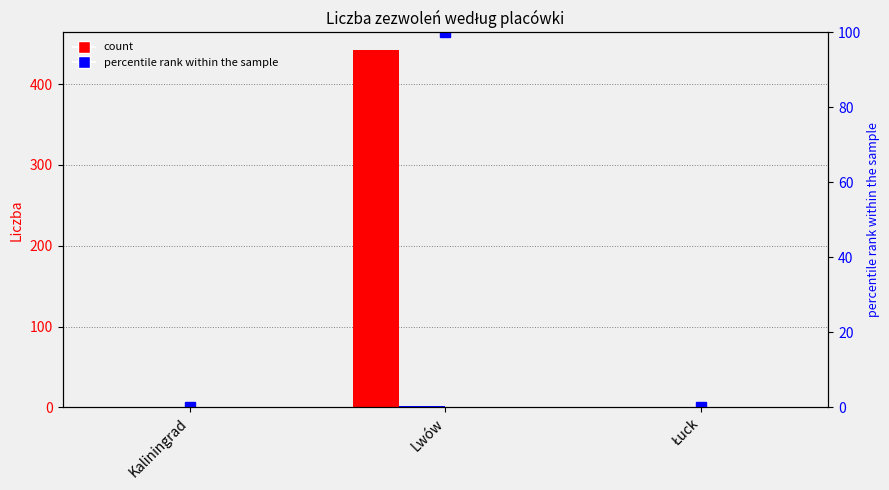

What position from the right is Kaliningrad?

3